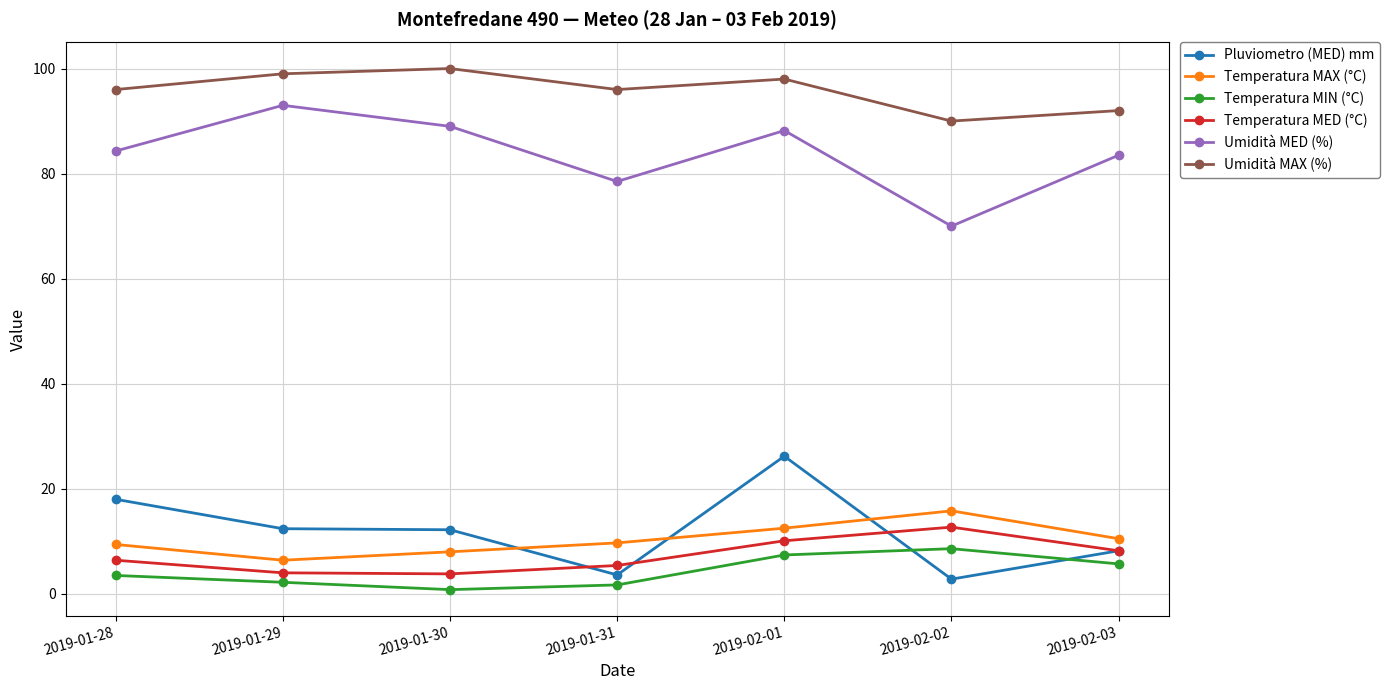

What is the difference between the highest and lowest values at 2019-01-29?

96.8